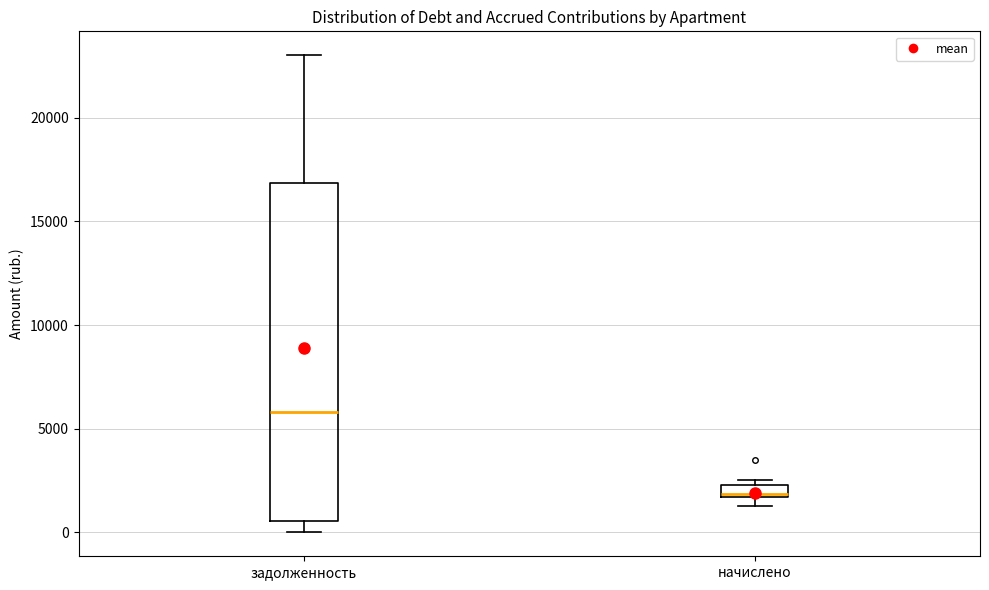

Where is the lower edge of the box for задолженность on the y-axis? The values are not printed on the chart, so give them approximately, as read against the axis.

500